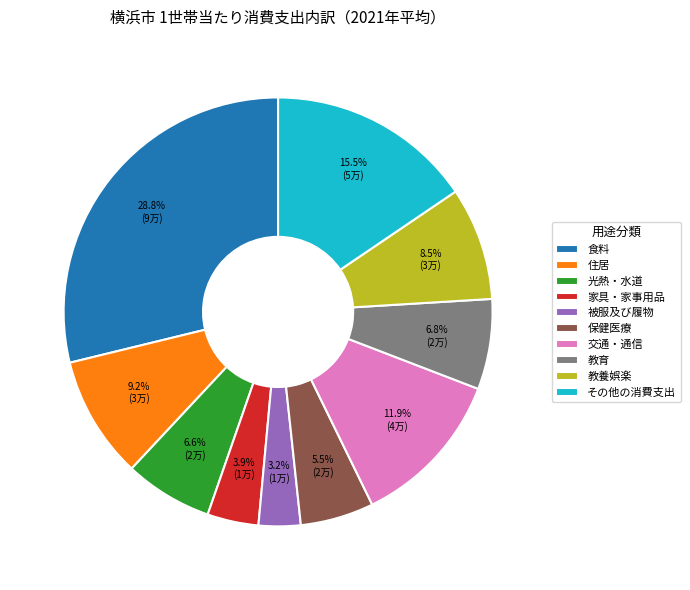

Which category has the smallest portion of the pie?

被服及び履物